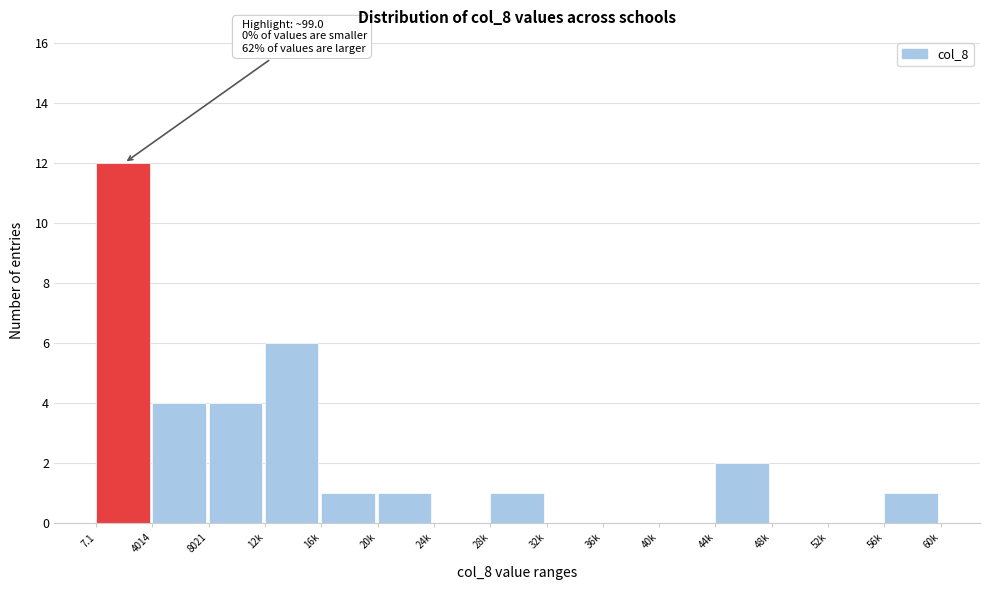

Reading left to right, list all the values displayed in this chart.

7.1=12	4014=4	8021=4	12k=6	16k=1	20k=1	24k=0	28k=1	32k=0	36k=0	40k=0	44k=2	48k=0	52k=0	56k=1